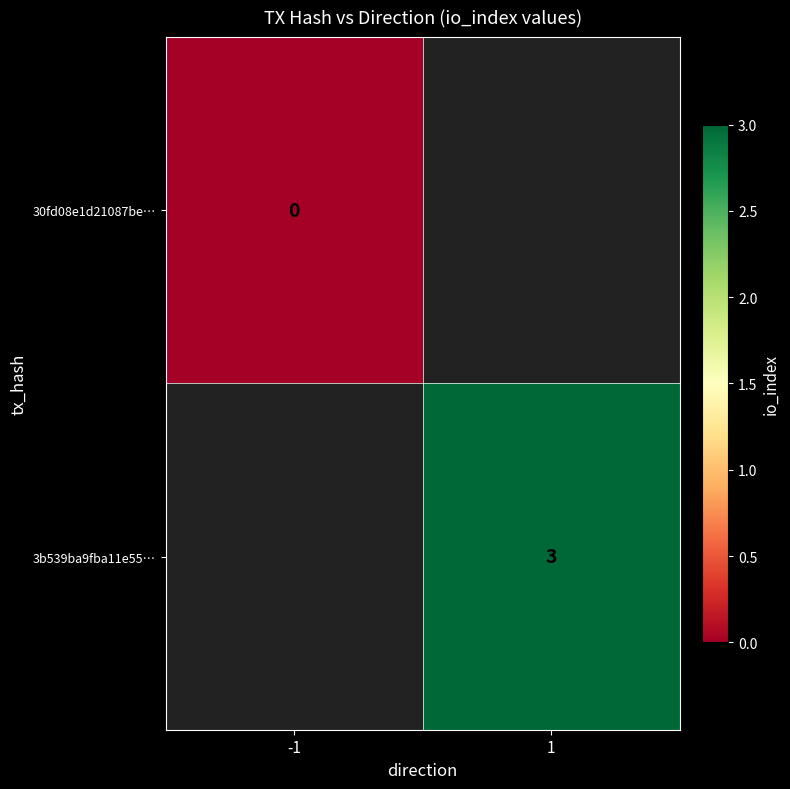

Is it true that 3b539ba9fba11e55… equals 1 at 1?

False